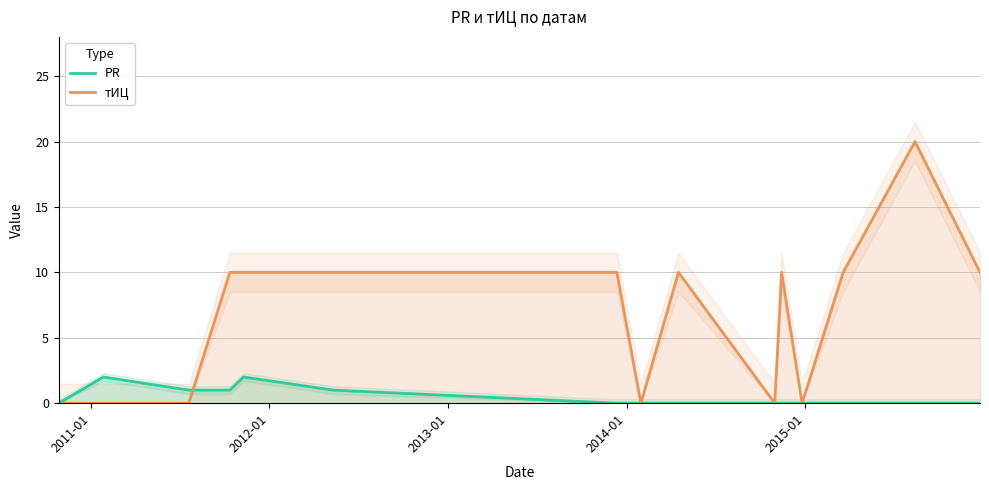

How many values in the тИЦ series exceed 10?

1